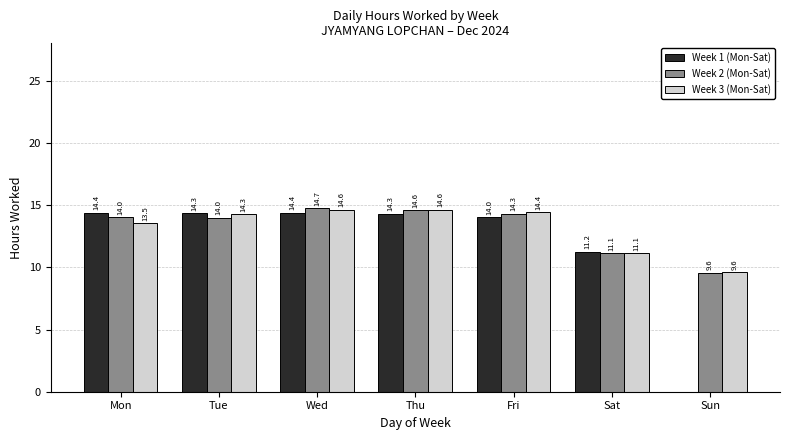

What value does the Week 3 (Mon-Sat) series have at Sun?

9.6